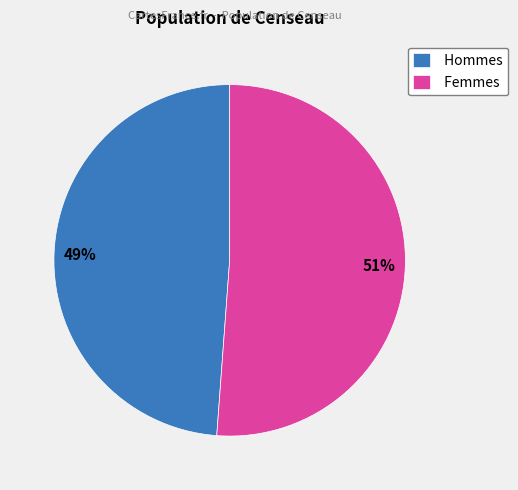

To the nearest percent, what percentage of the pie is Hommes?

49%